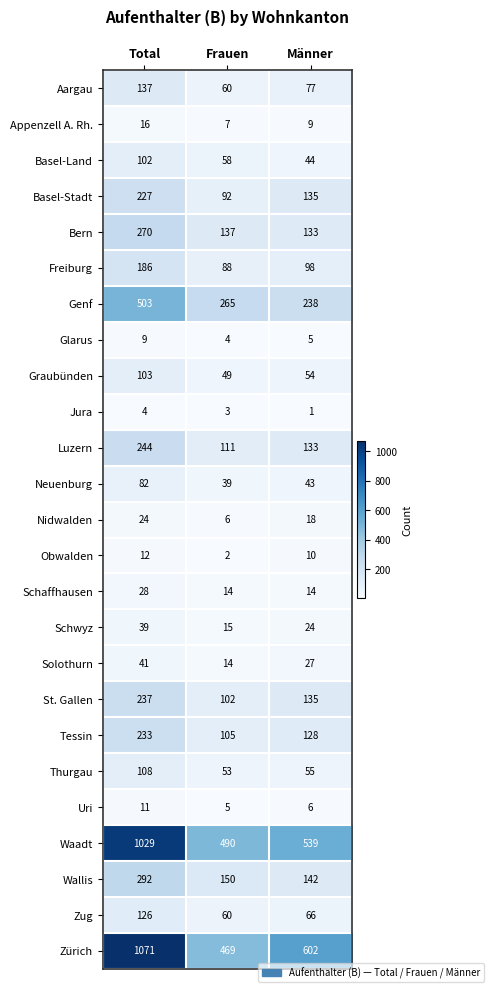

How many Jura values are between 1 and 4?

3